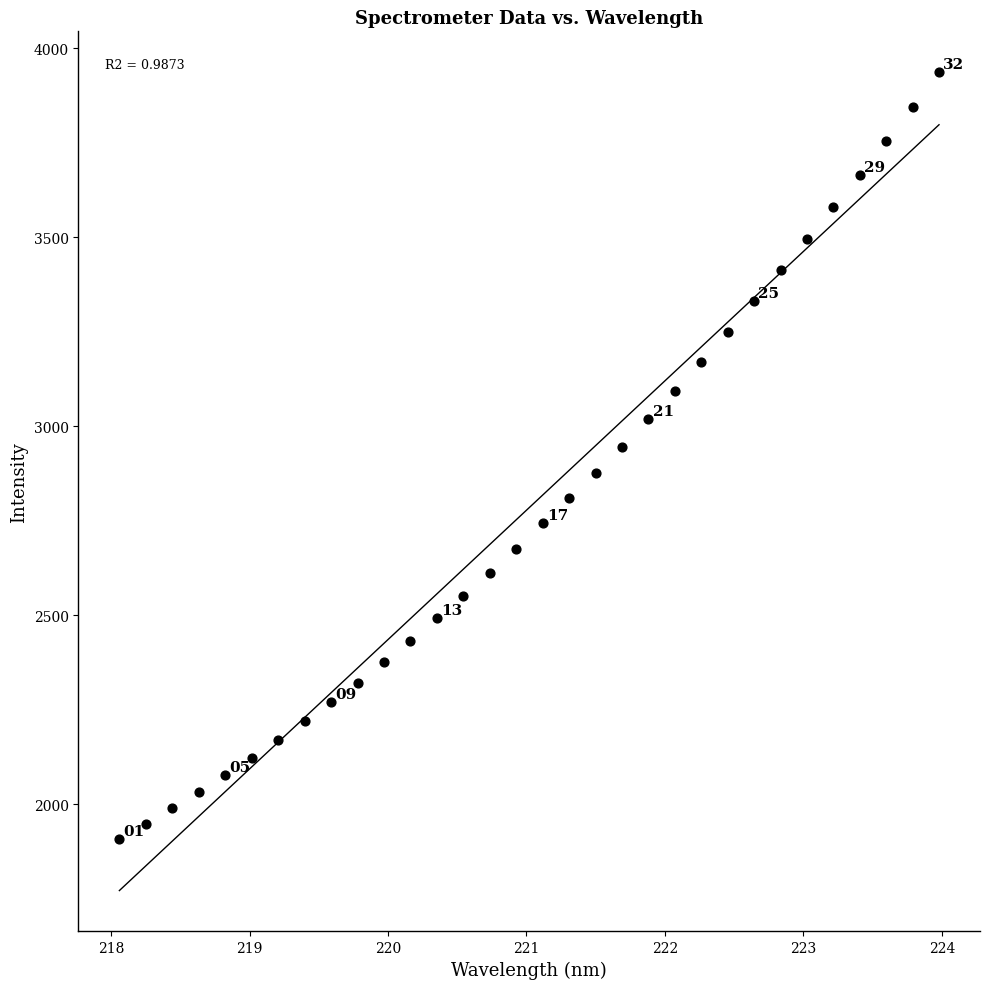

What is the range of X values (max minus min)?

5.9